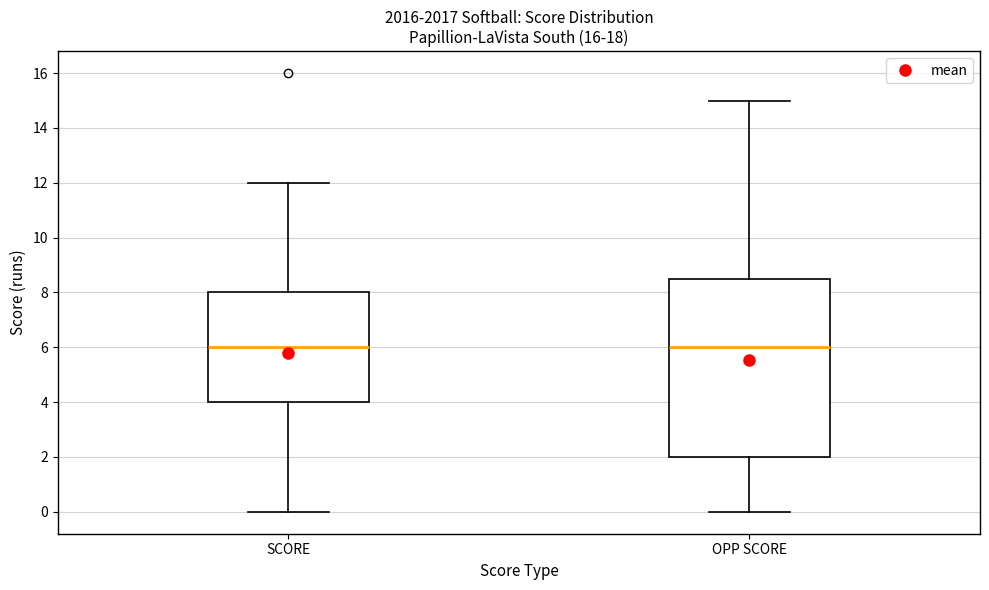

Reading left to right, transcribe this box plot: for each box, give where its median line is, the range the box spans, and where its two whiskers end, as read against the y-axis. The values are not printed on the chart, so give them approximately, as read against the axis.

SCORE: median 6.0, box 4.0 to 8.0, whiskers 0.0 to 12.0
OPP SCORE: median 6.0, box 2.0 to 8.6, whiskers 0.0 to 15.0